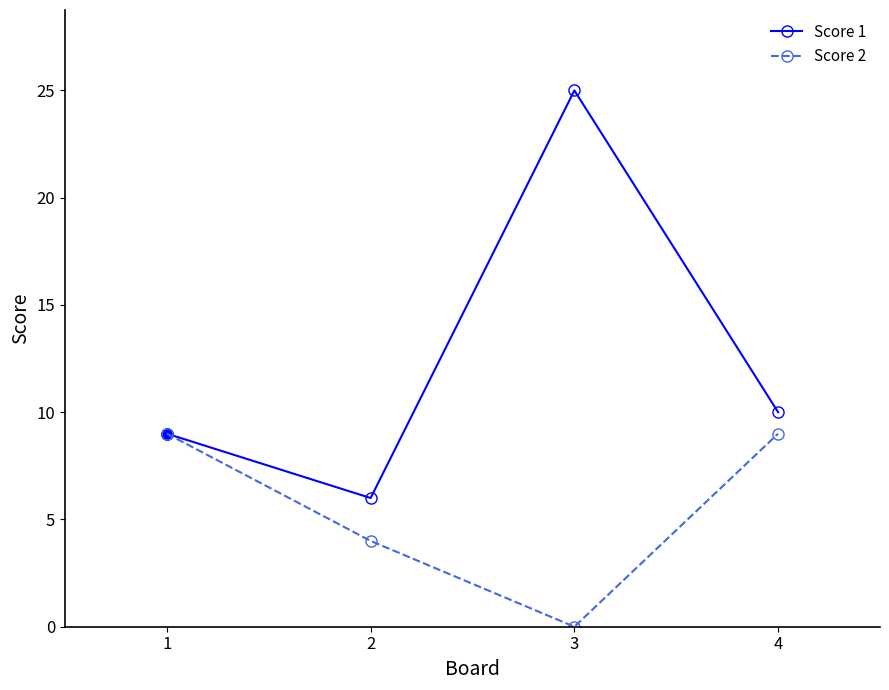

Is it true that Score 1 equals 25 at 3?

True